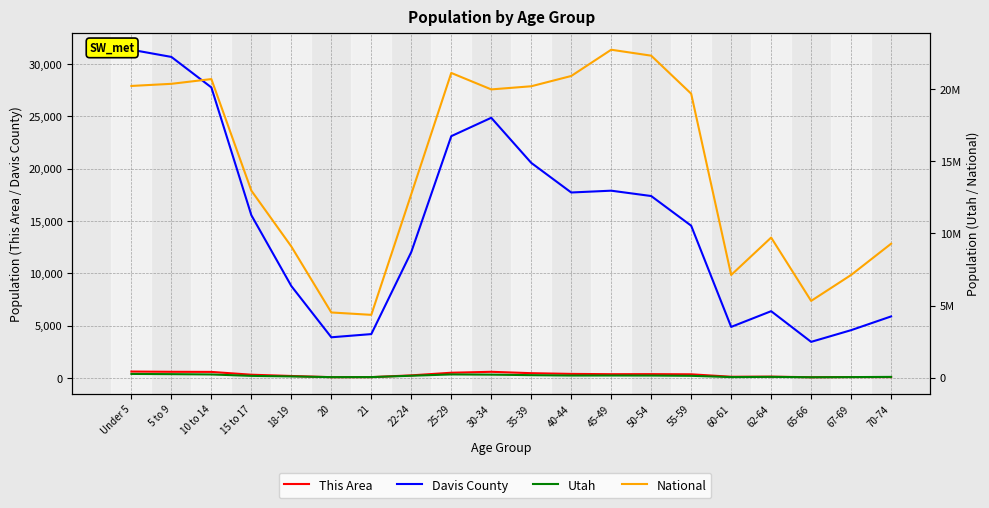

Reading left to right, transcribe all the data shown in this chart.

This Area: Under 5=605	5 to 9=581	10 to 14=571	15 to 17=302	18-19=181	20=67	21=71	22-24=240	25-29=491	30-34=580	35-39=449	40-44=379	45-49=353	50-54=358	55-59=341	60-61=108	62-64=119	65-66=60	67-69=79	70-74=76
Davis County: Under 5=31360	5 to 9=30673	10 to 14=27759	15 to 17=15547	18-19=8777	20=3879	21=4184	22-24=12028	25-29=23100	30-34=24857	35-39=20549	40-44=17717	45-49=17890	50-54=17379	55-59=14543	60-61=4871	62-64=6374	65-66=3442	67-69=4560	70-74=5873
Utah: Under 5=263924	5 to 9=249572	10 to 14=227951	15 to 17=129580	18-19=91510	20=42204	21=45173	22-24=139142	25-29=229554	30-34=216133	35-39=178401	40-44=154074	45-49=154831	50-54=152133	55-59=133122	60-61=46154	62-64=60965	65-66=34485	67-69=44995	70-74=58744
National: Under 5=20201362	5 to 9=20348657	10 to 14=20677194	15 to 17=12954254	18-19=9086089	20=4519129	21=4354294	22-24=12712576	25-29=21101849	30-34=19962099	35-39=20179642	40-44=20890964	45-49=22708591	50-54=22298125	55-59=19664805	60-61=7113727	62-64=9704197	65-66=5319902	67-69=7115361	70-74=9278166